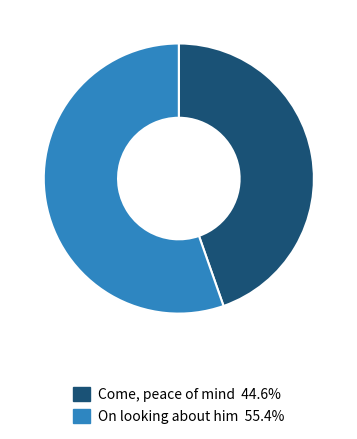

Approximately how many times larger is the value at On looking about him 55.4% compared to Come, peace of mind 44.6%?

1.2